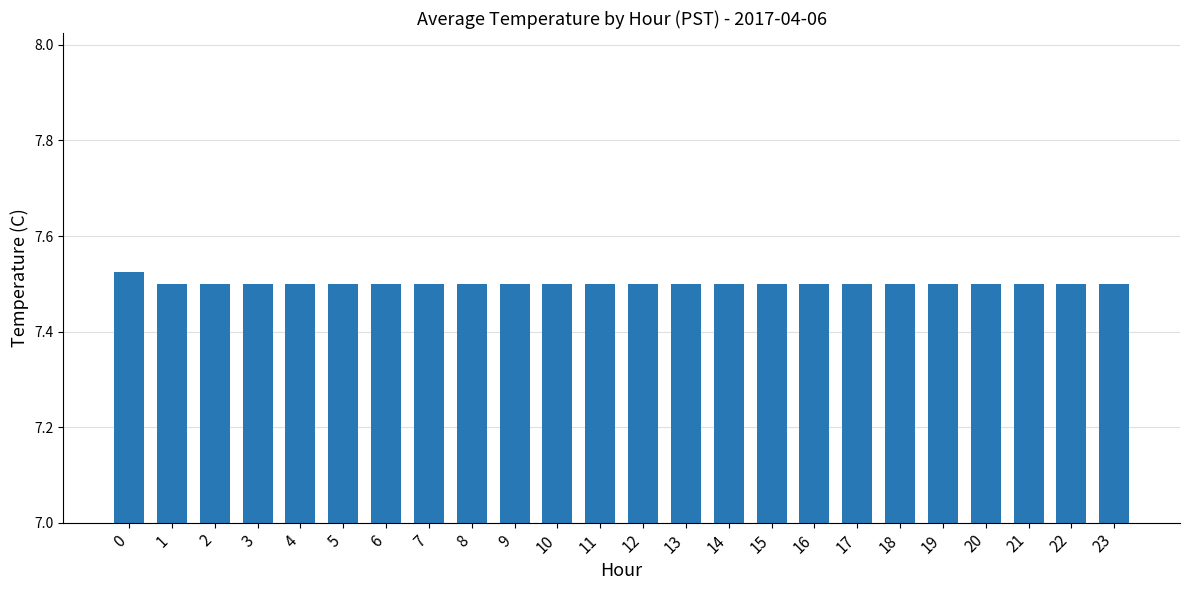

Approximately how many times larger is the value at 12 compared to 14?

1.0